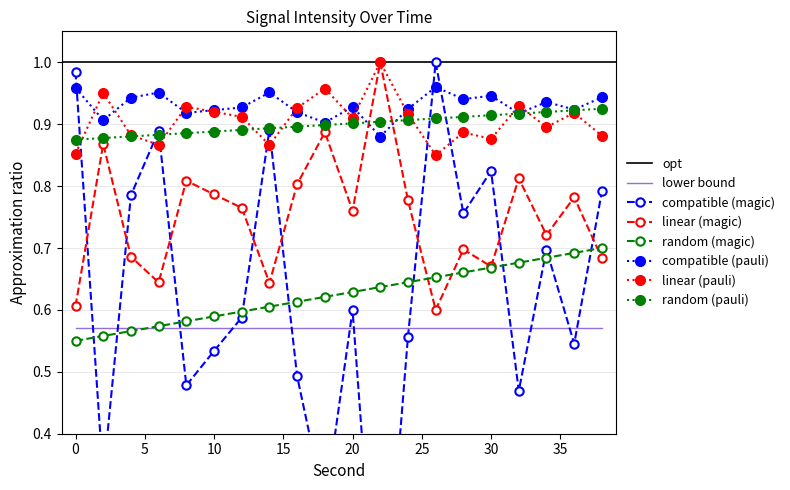

The second series shows 0.9 at 10. True or false?

True